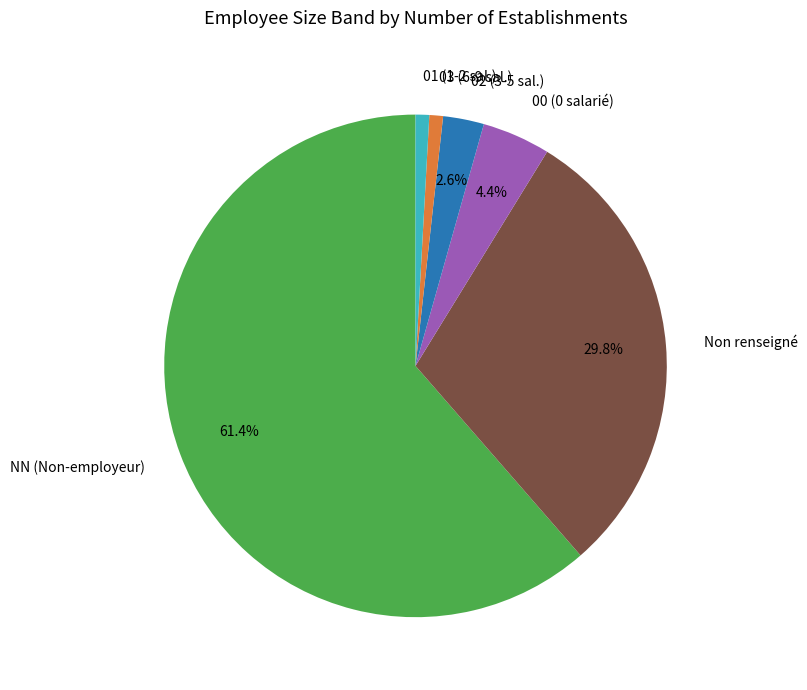

Which category accounts for the majority?

NN (Non-employeur)